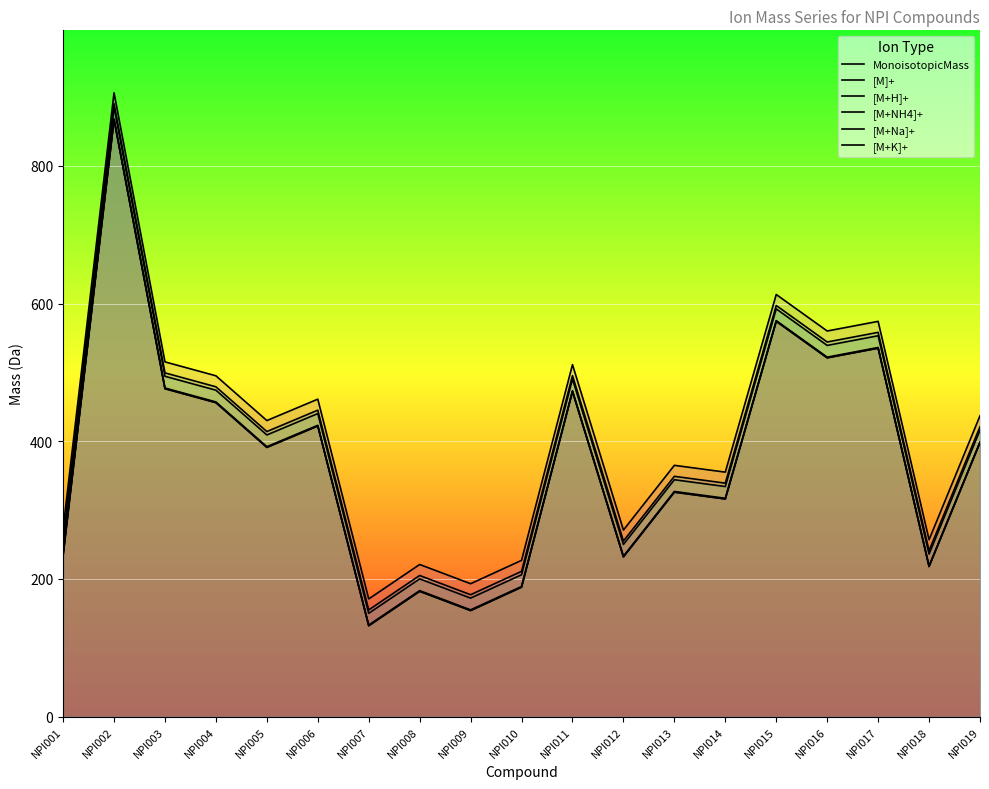

How many interior local valleys does the [M+Na]+ series have?

7